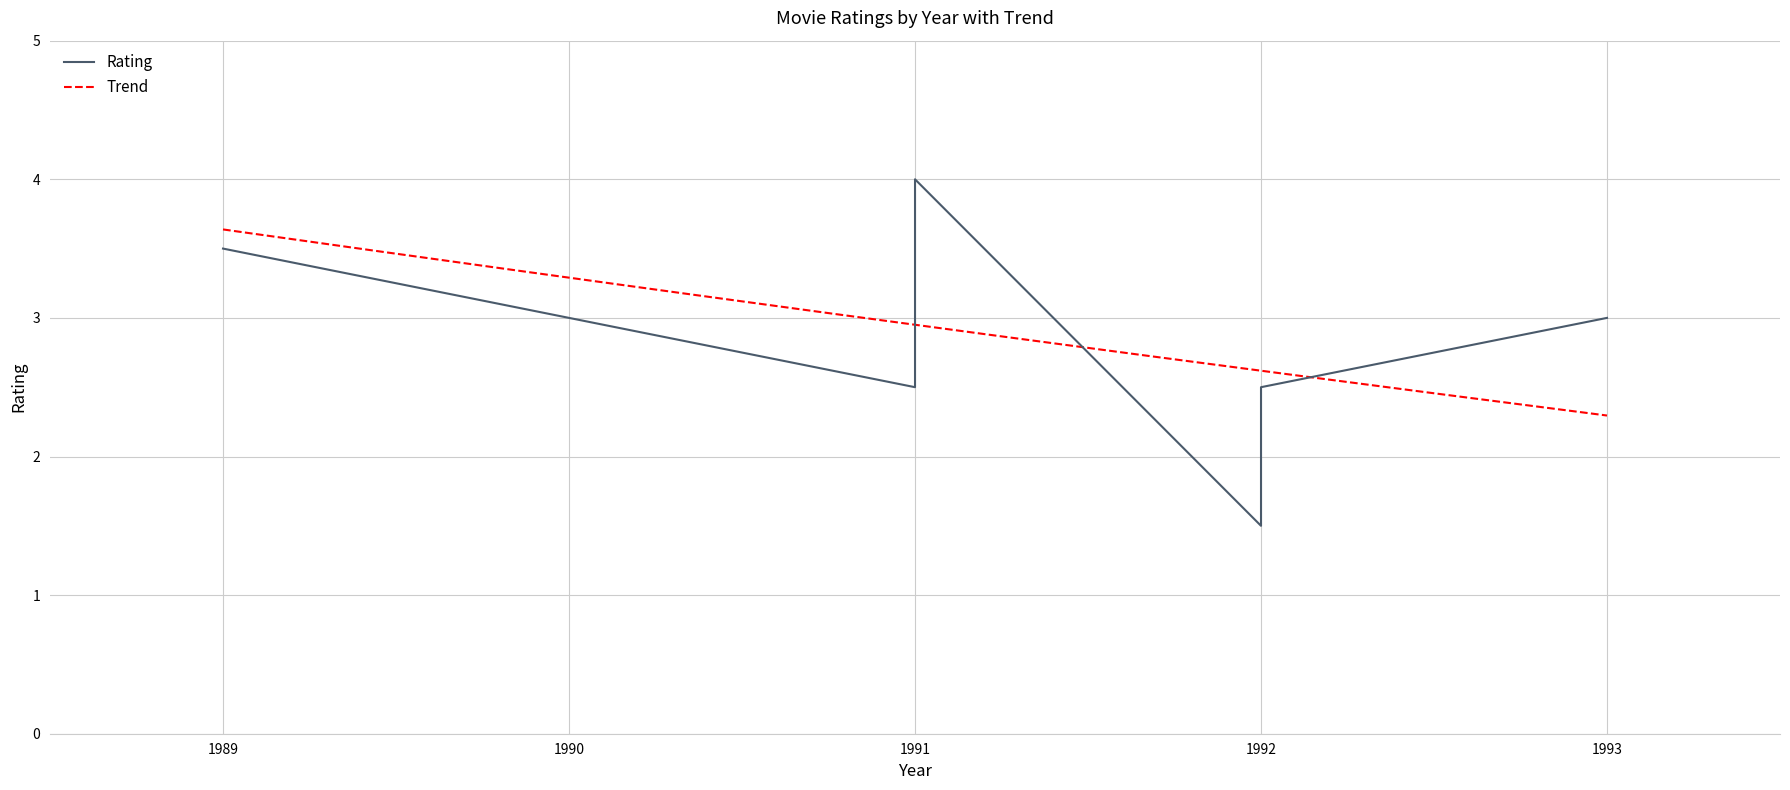

What is the maximum value shown in the chart?

4.0